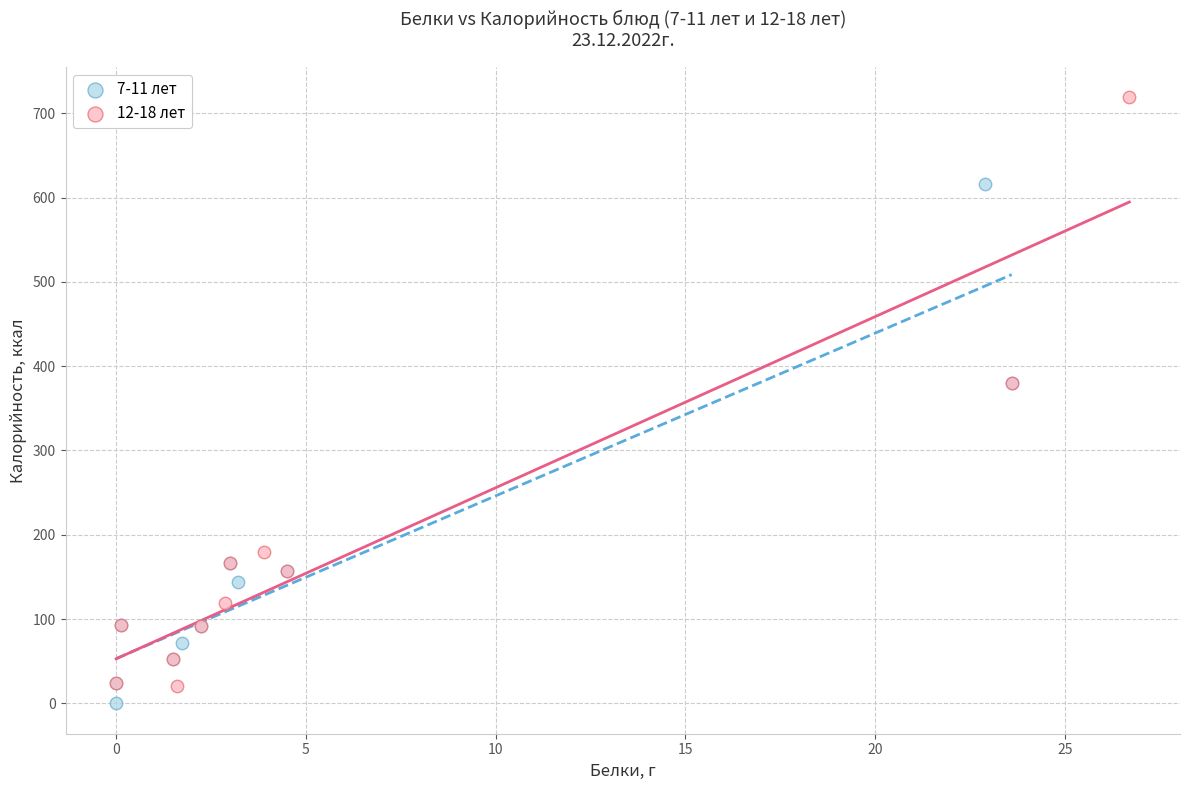

Which series has the widest spread of Y values?

12-18 лет